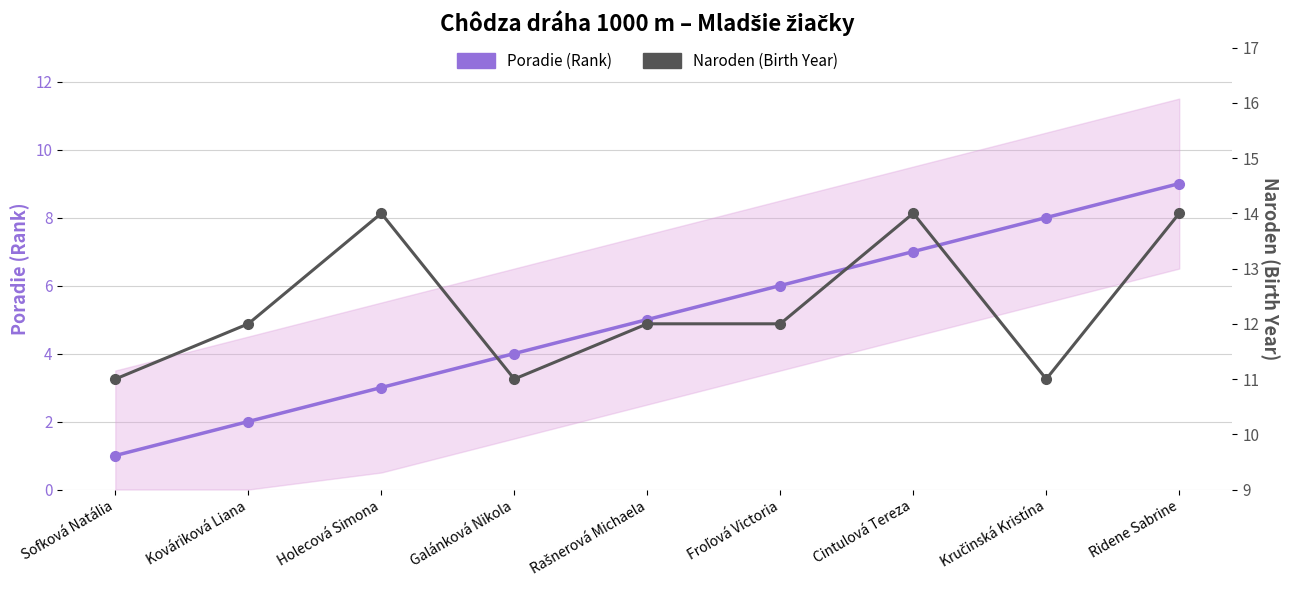

How many data points does each series have?

9